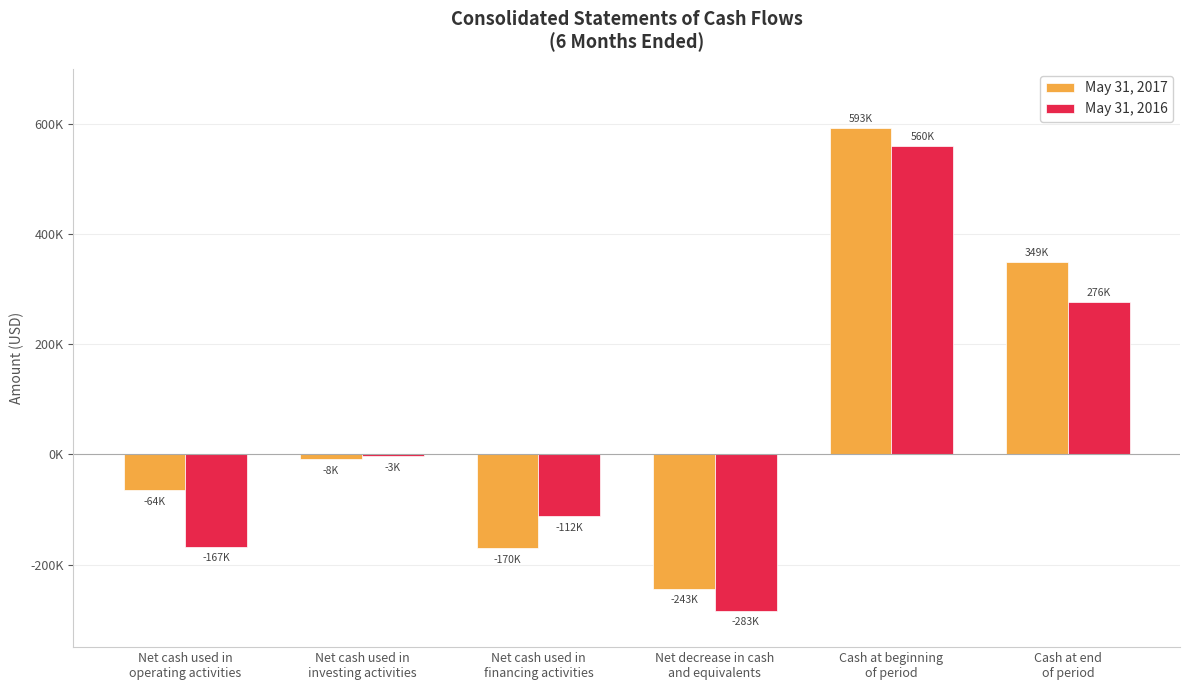

Between Net cash used in
financing activities and Net decrease in cash
and equivalents, which series saw the biggest shift?

May 31, 2016